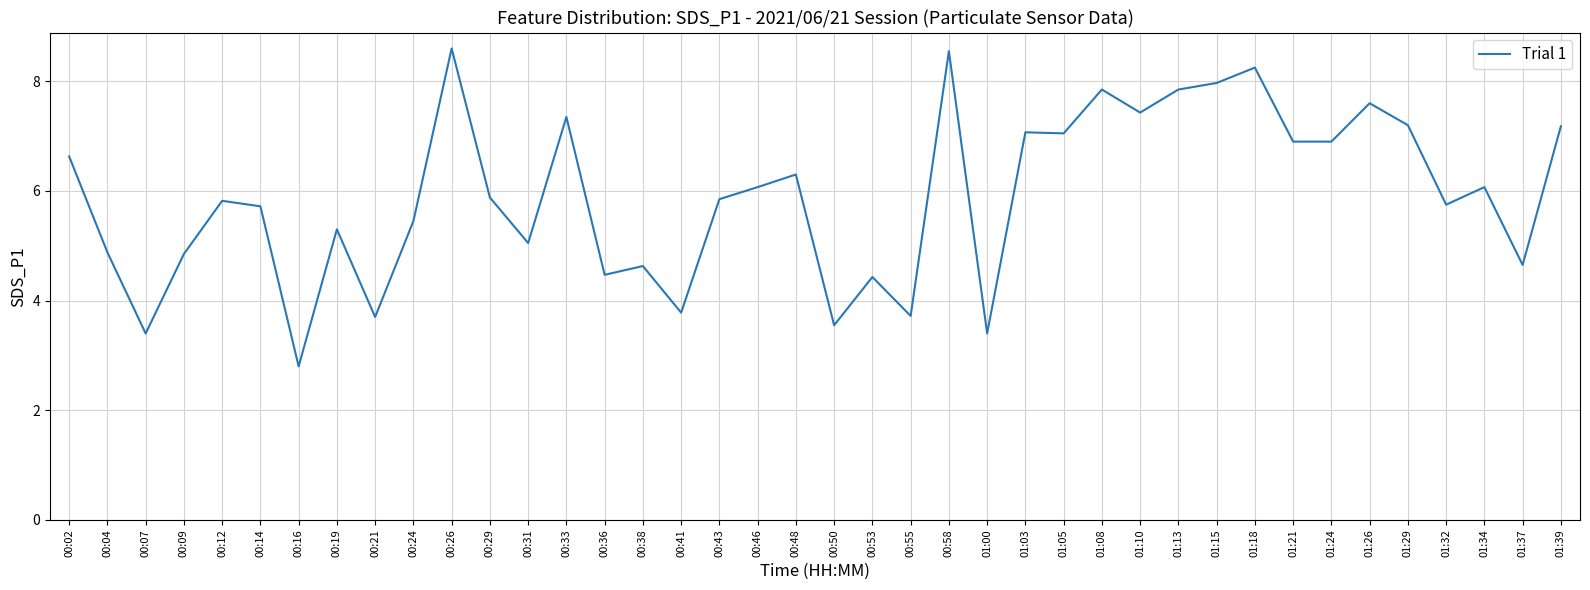

What is the difference between the maximum and minimum values?

5.8